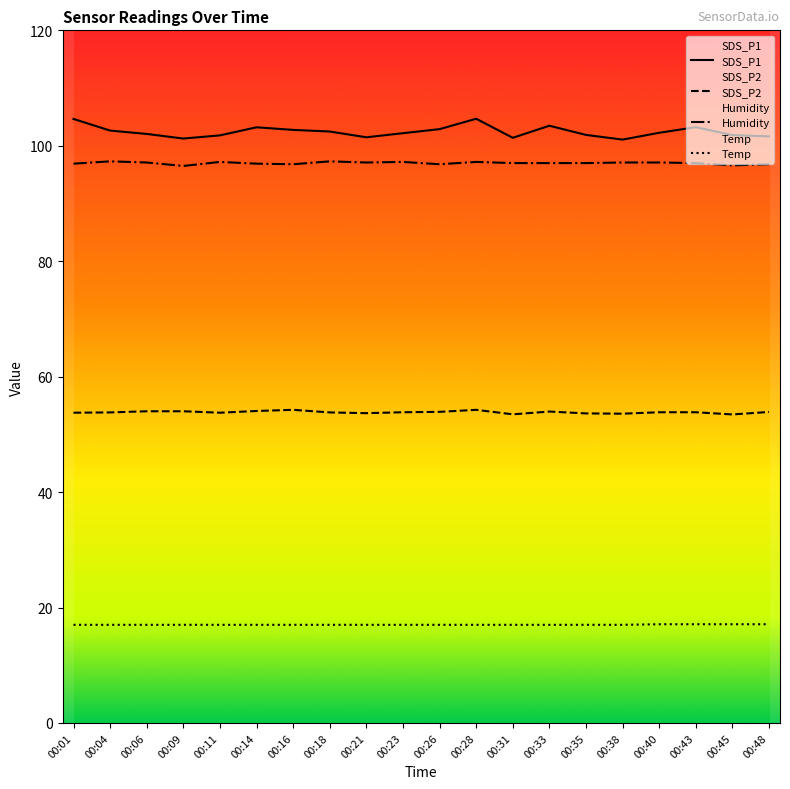

At which label is Humidity closest to 96?

00:09